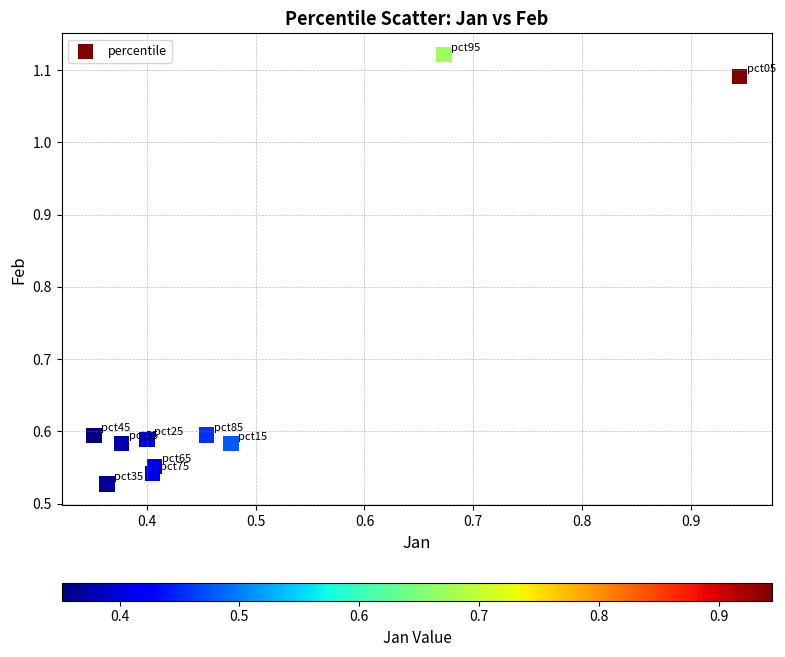

What is the average Y value?

0.7